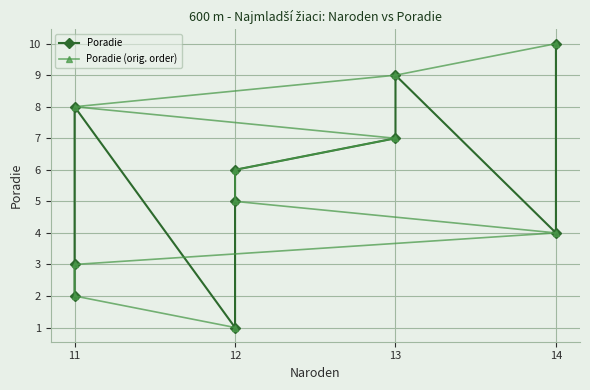

What is the value of the Poradie point at the 10th from the left?

10